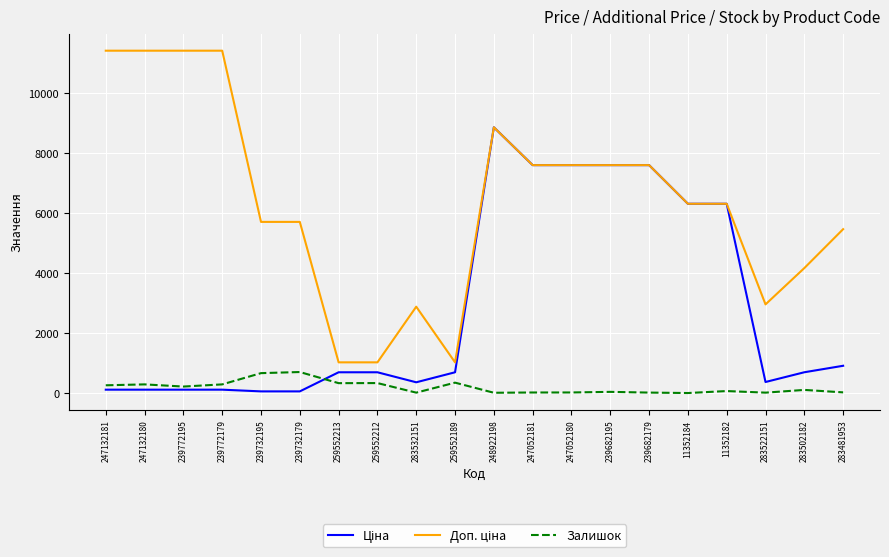

What position from the left is 239732179?

6